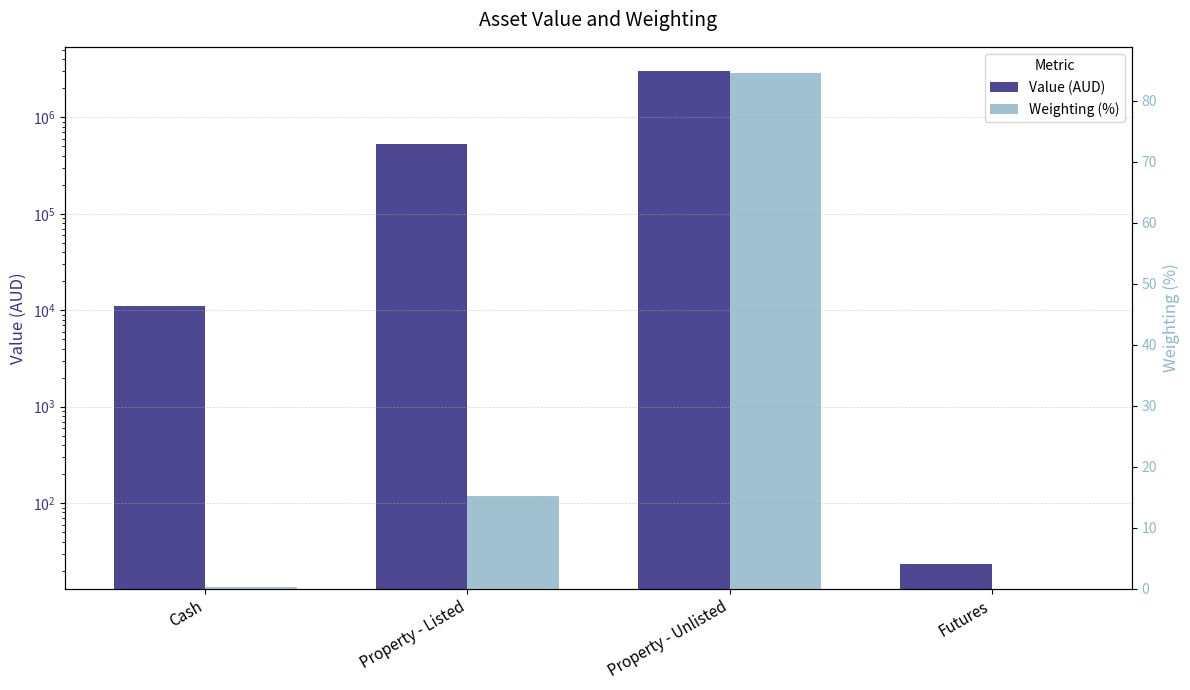

What is the label of the 1st bar from the left?

Cash